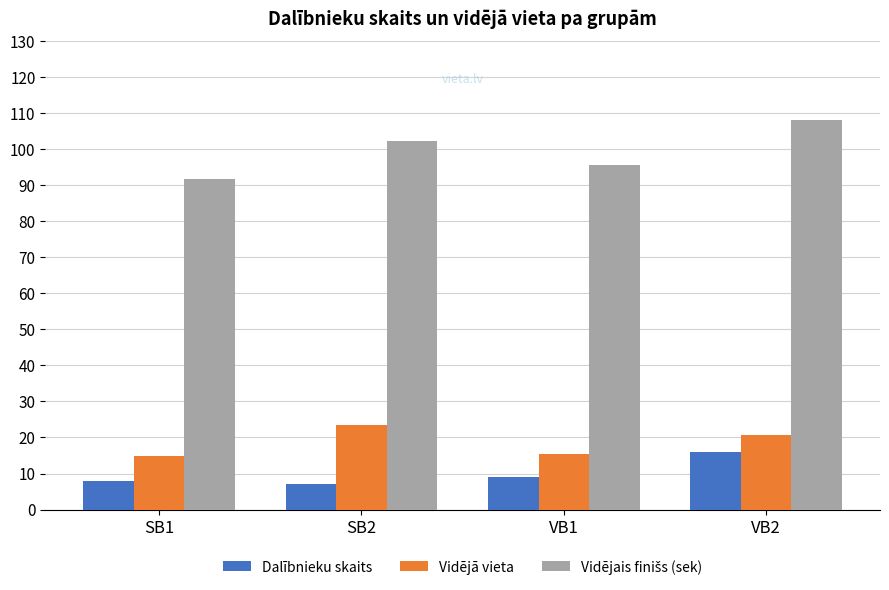

At how many categories does at least one series exceed 53?

4